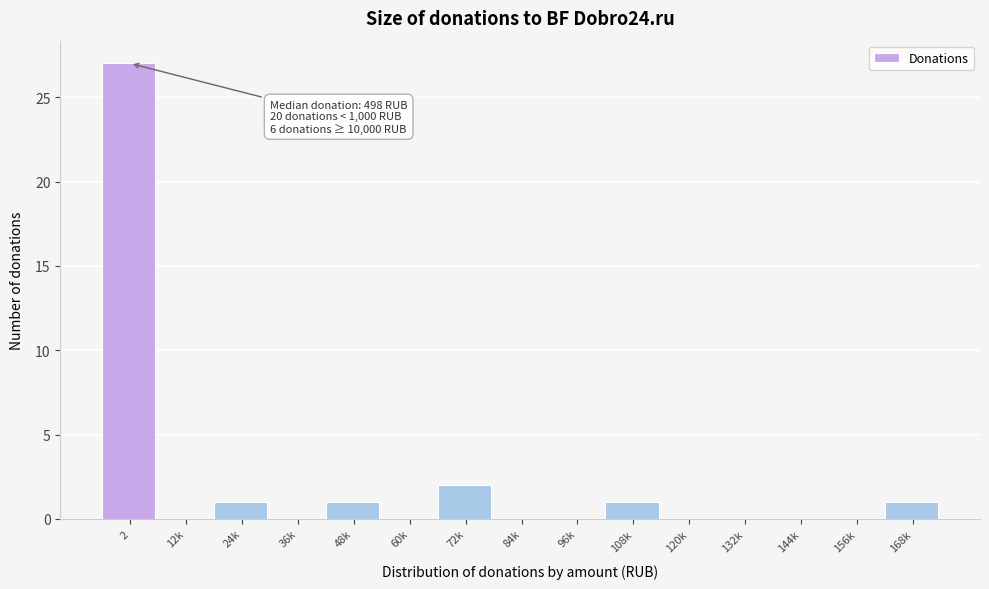

Reading left to right, list all the values displayed in this chart.

2=27	12k=0	24k=1	36k=0	48k=1	60k=0	72k=2	84k=0	96k=0	108k=1	120k=0	132k=0	144k=0	156k=0	168k=1